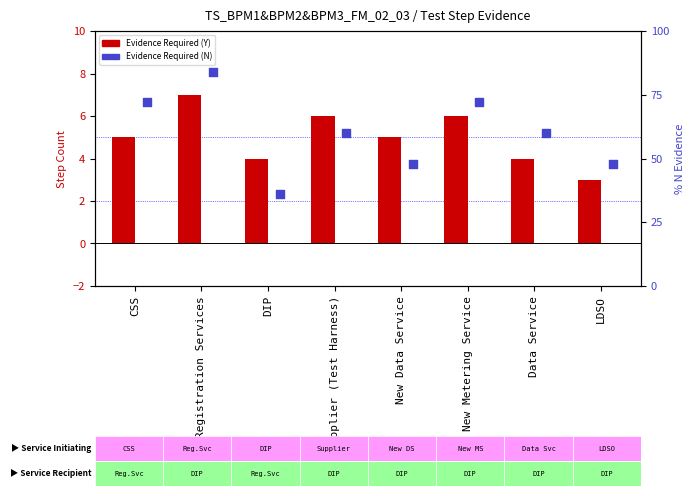

Which series has the widest spread of Y values?

Evidence Required (N)